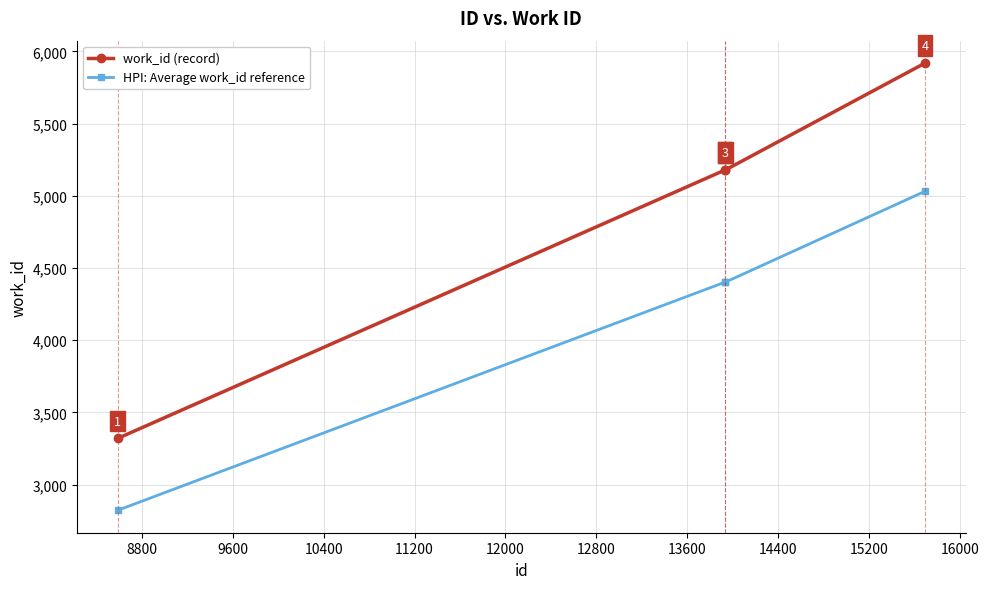

What is the difference between the maximum and minimum values in the HPI: Average work_id reference series?

2210.0